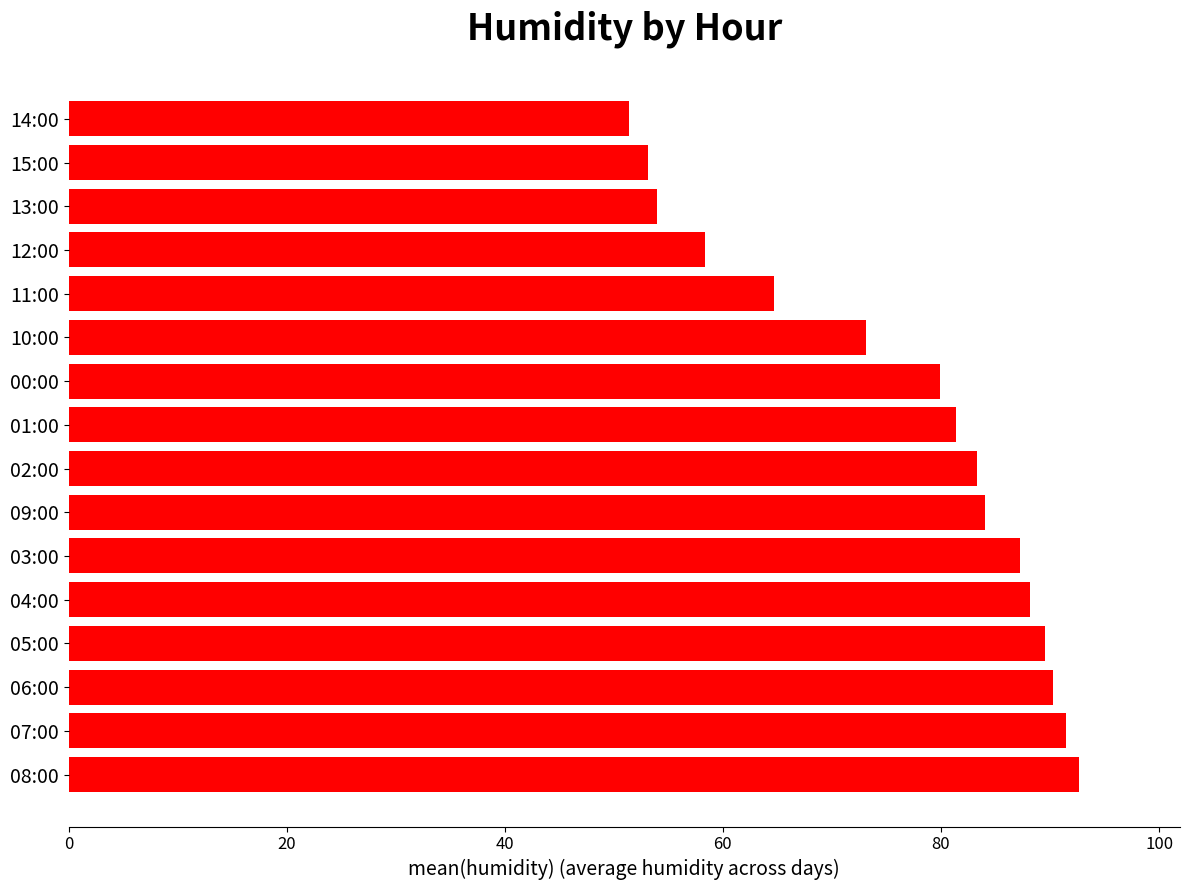

What is the maximum value shown in the chart?

92.7